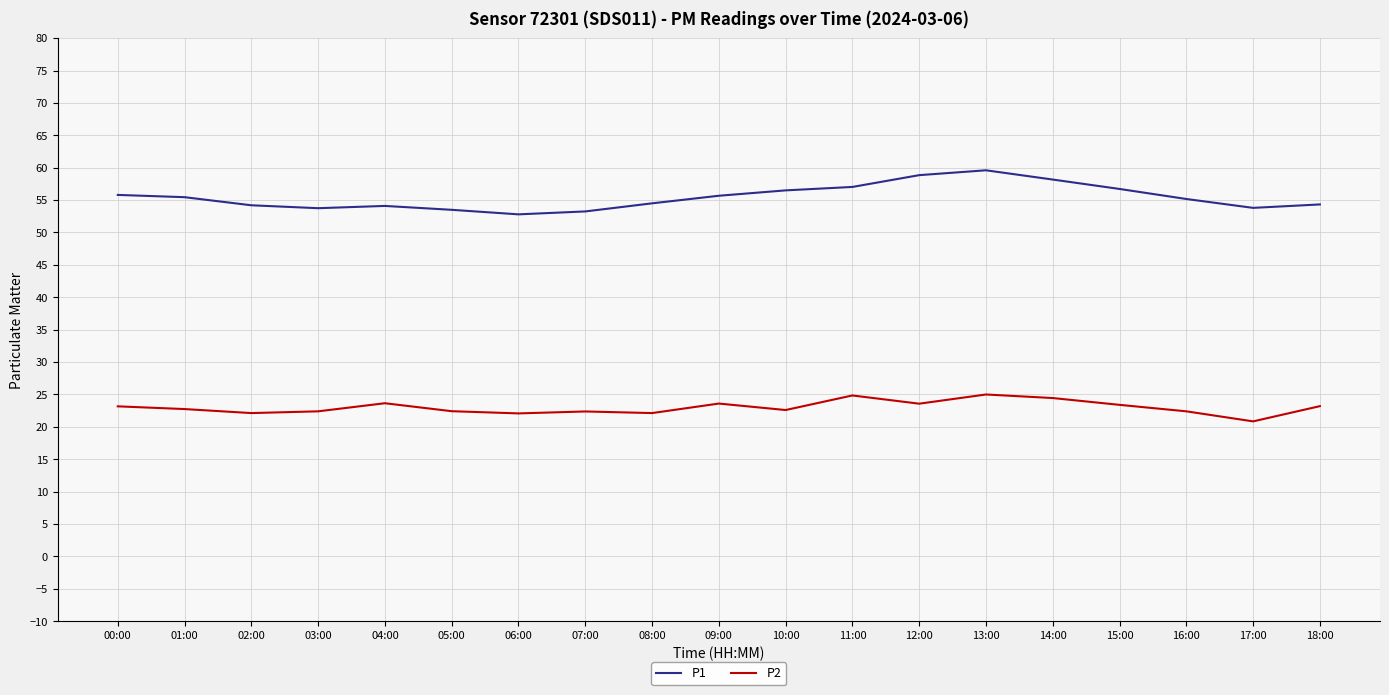

What is the minimum value for P2?

20.9